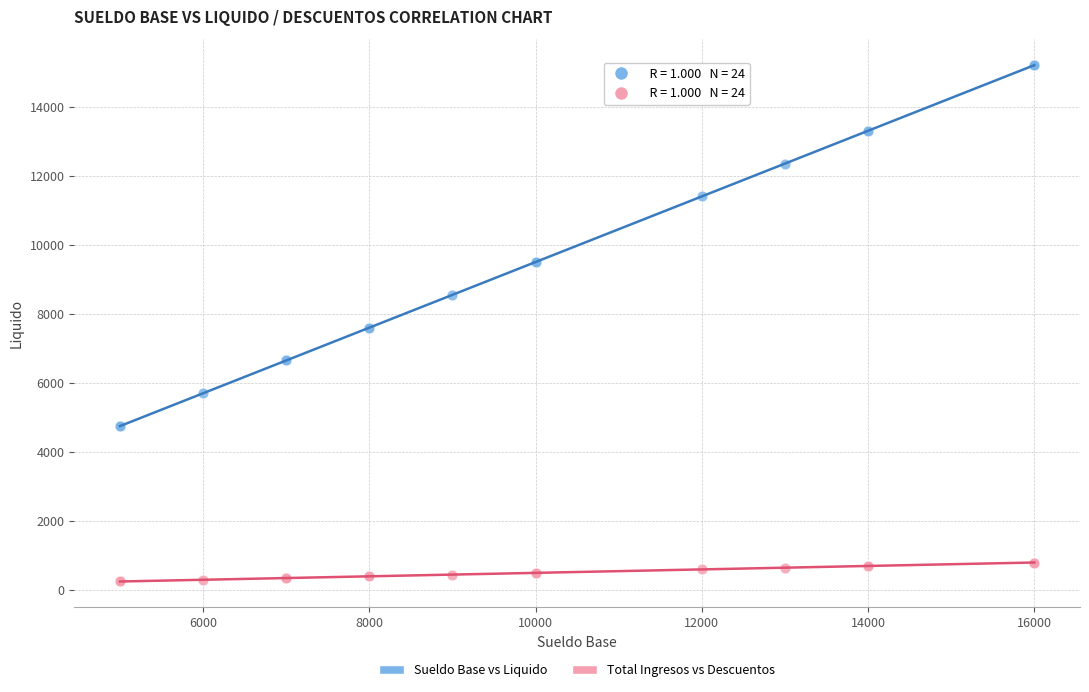

Which series contains the lowest Y value?

Total Ingresos vs Descuentos